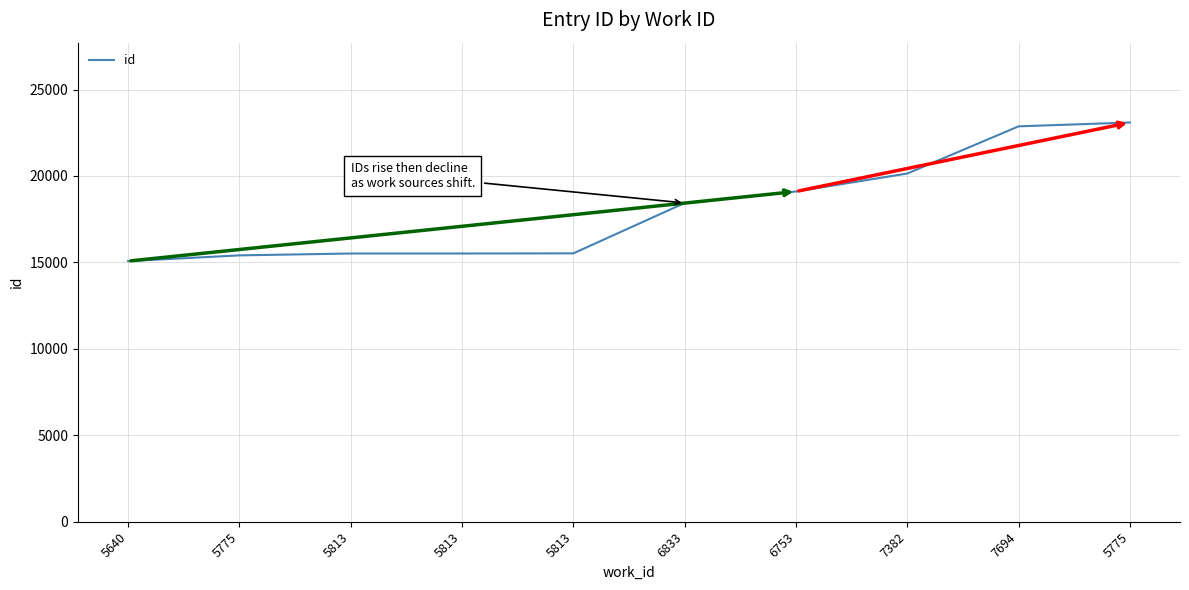

How many lines are shown in the chart?

1